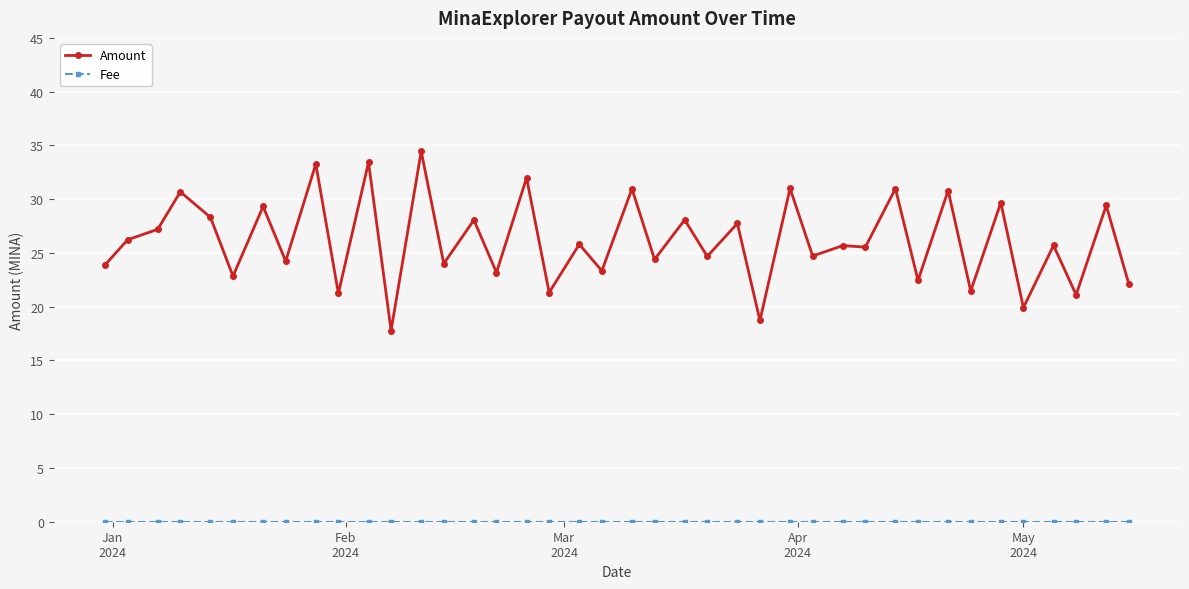

Which series has the largest range (max minus min)?

Amount